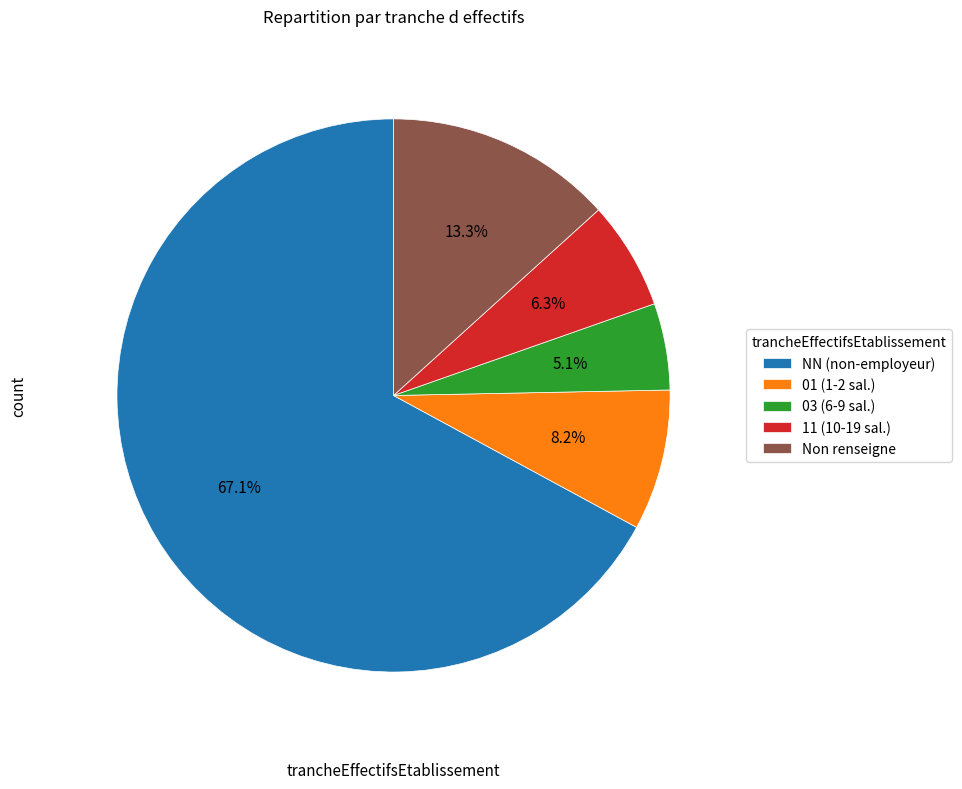

Count the number of slices in the pie.

5